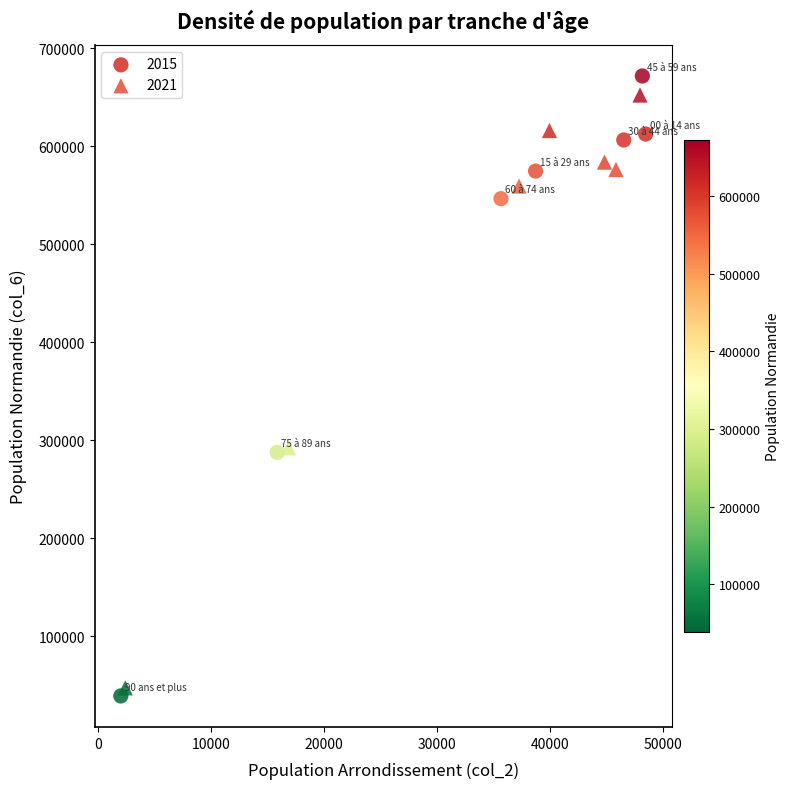

What are all the series names shown in the legend?

2015, 2021